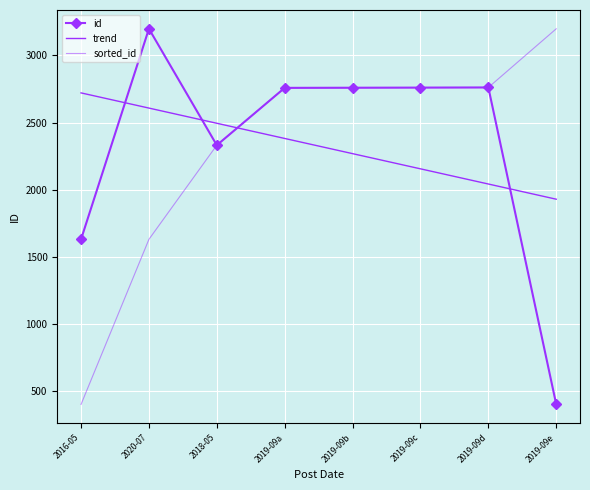

At which category does the chart reach its peak across all series?

2020-07